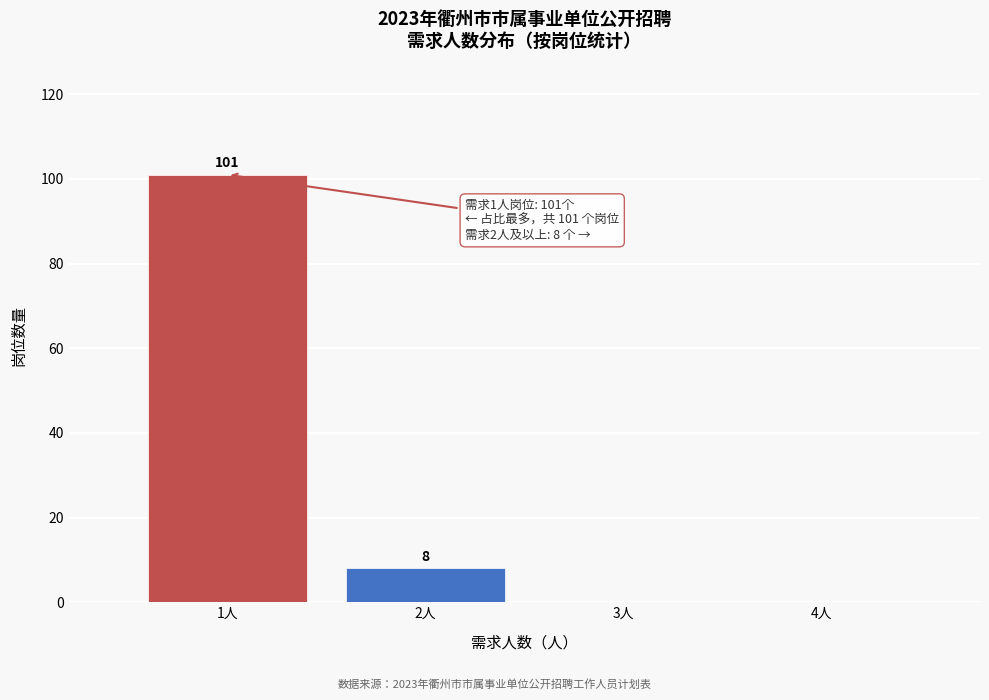

Which range on the x-axis has the tallest bar?

0.5 to 1.5